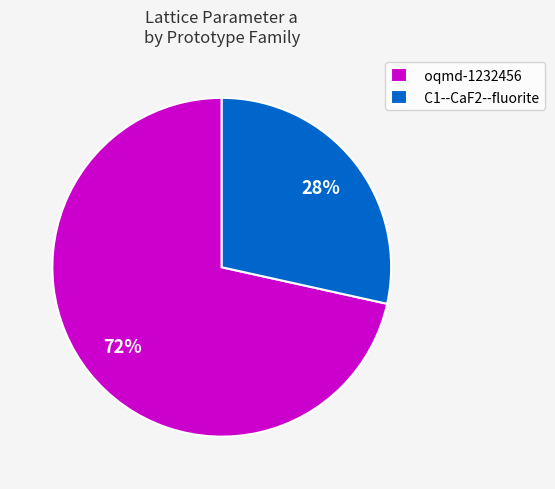

Which has a higher value, oqmd-1232456 or C1--CaF2--fluorite?

oqmd-1232456